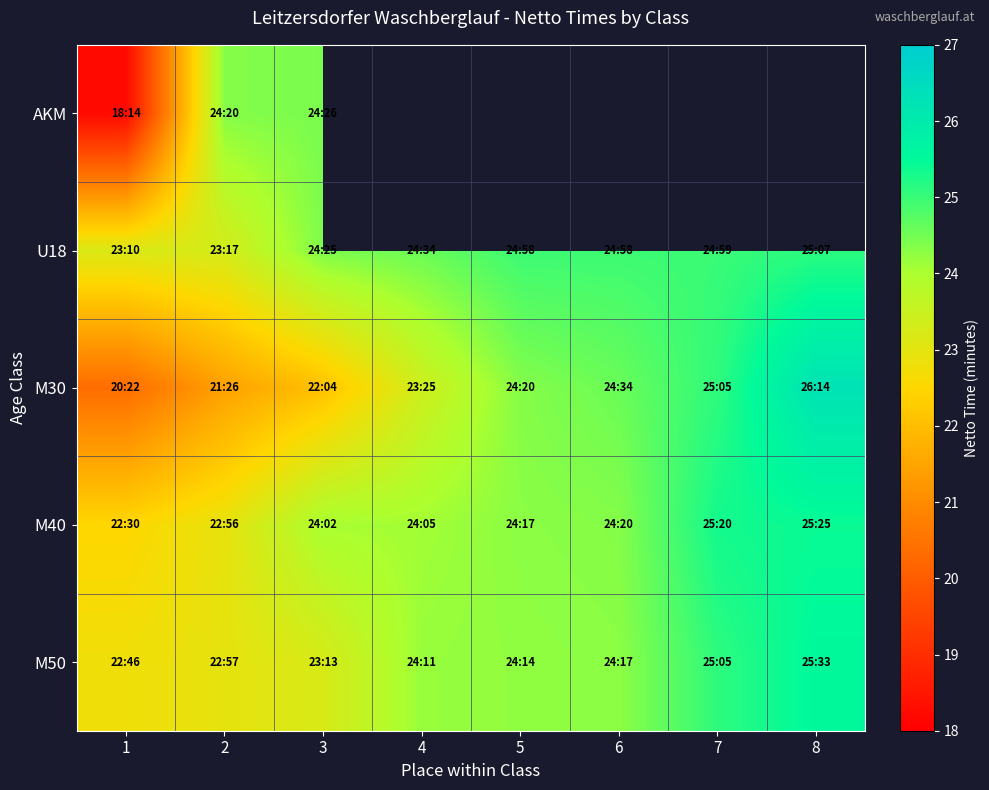

At which label is M30 closest to 23?

4